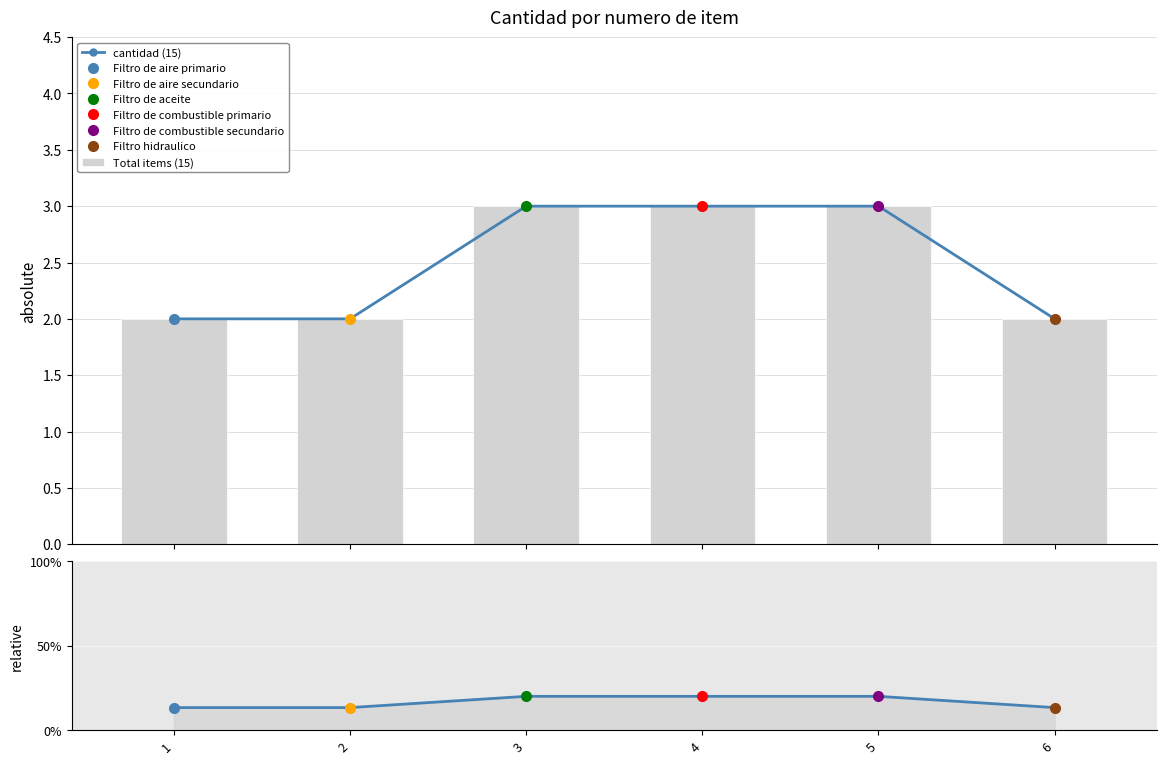

True or false: Total items (15) has a value of 2.0 at 1.

True